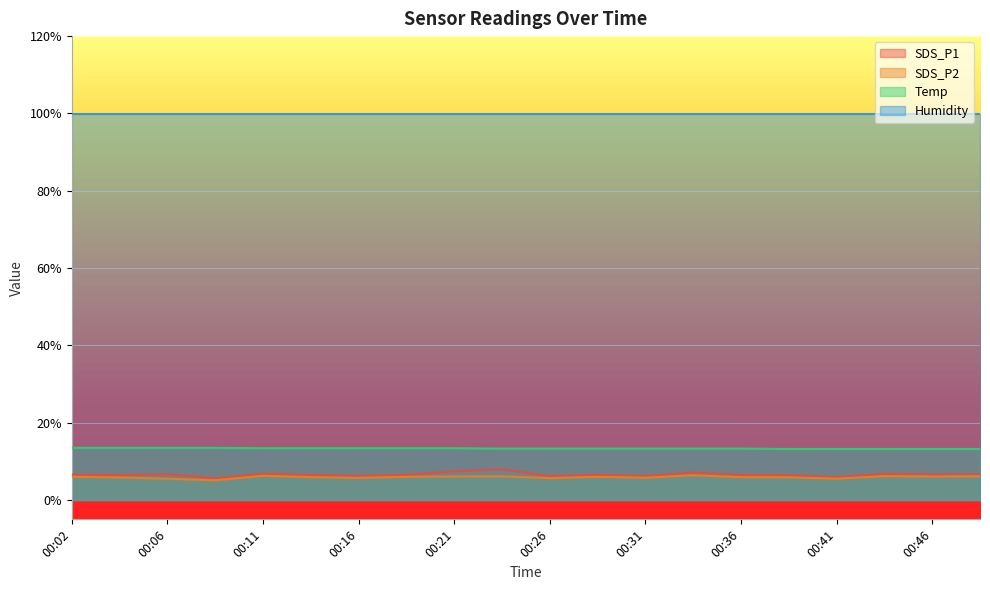

Which series has the largest total across all categories?

Humidity